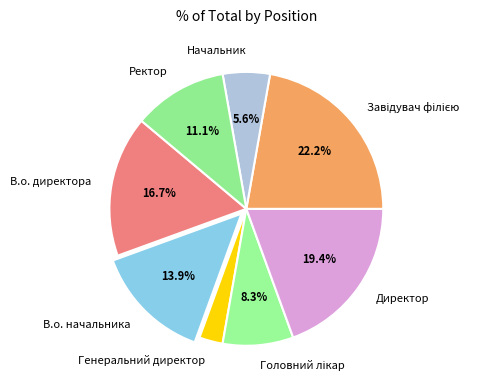

To the nearest percent, what is the average slice percentage?

12%